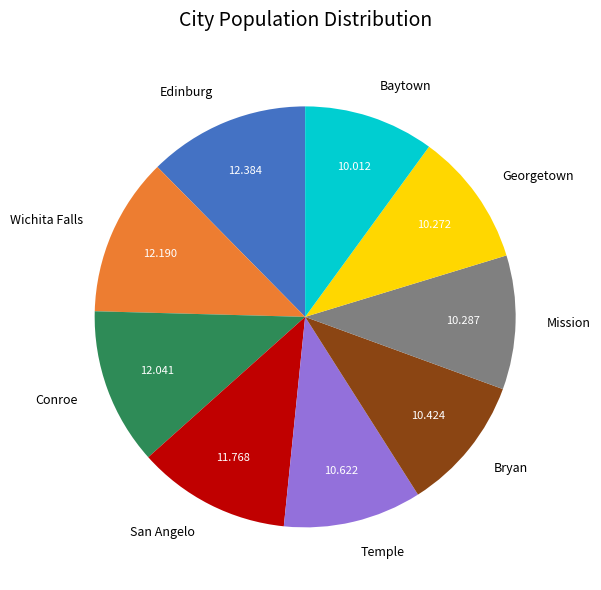

Count the number of slices in the pie.

9